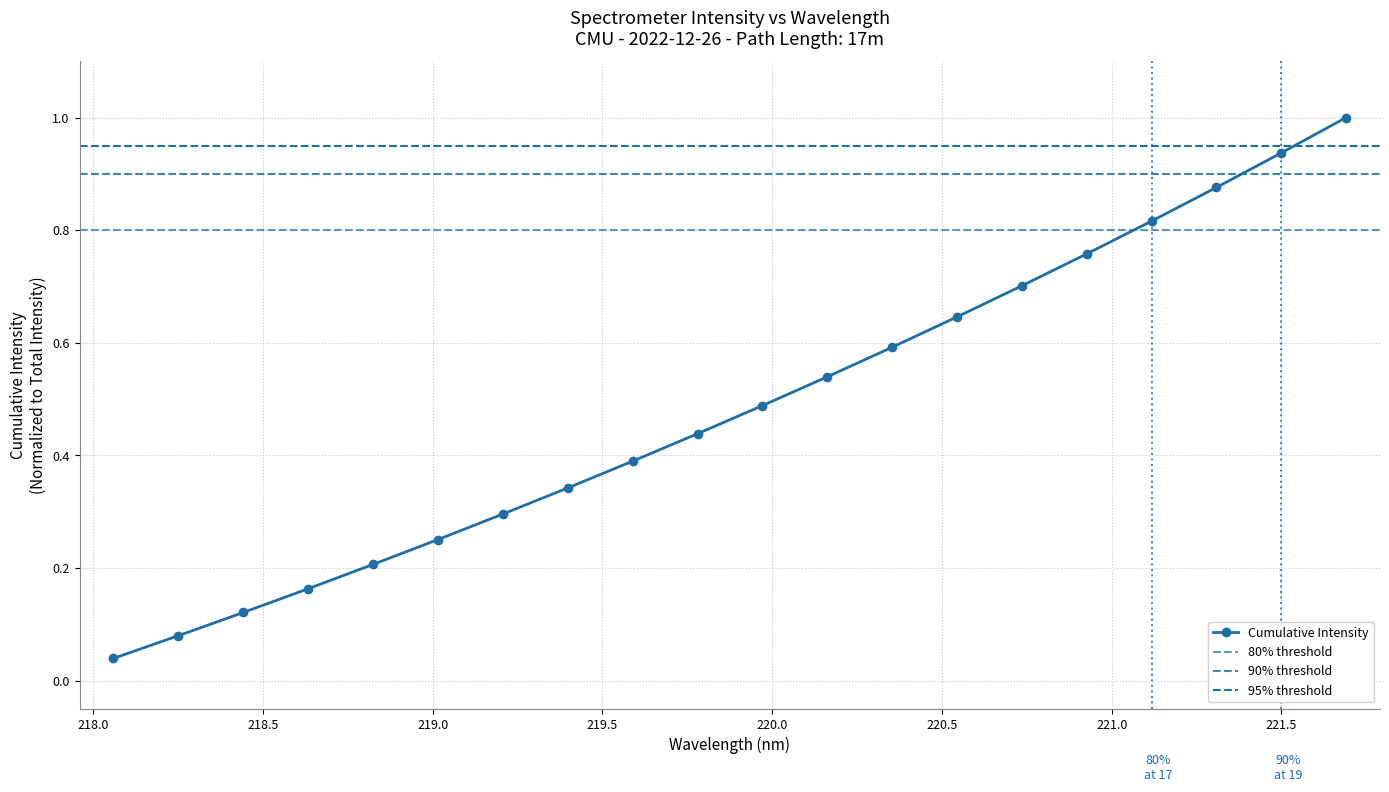

Is it true that the value at 218.5 is 0.2?

False